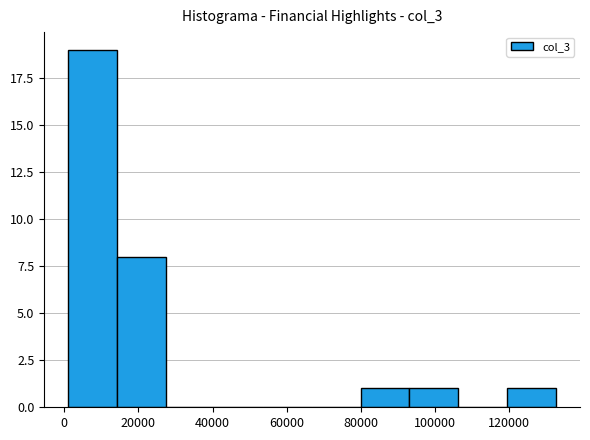

How tall is the bar that spans 120000 to 132000 on the x-axis? Neither the bar edges nor the heights are printed on the chart, so give them approximately, as read against the axes.

1